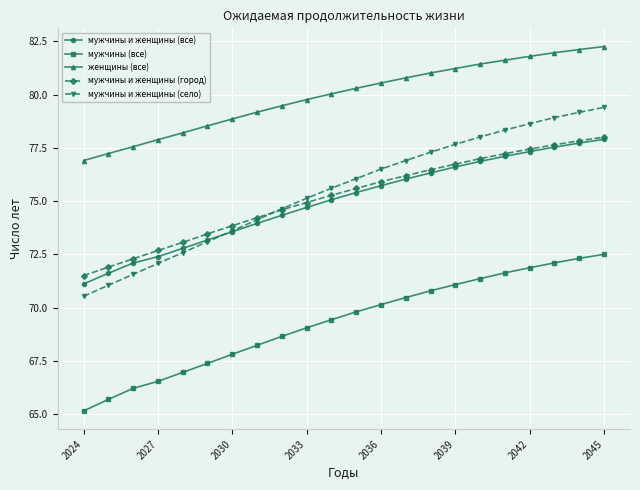

Which series has the largest range (max minus min)?

мужчины и женщины (село)